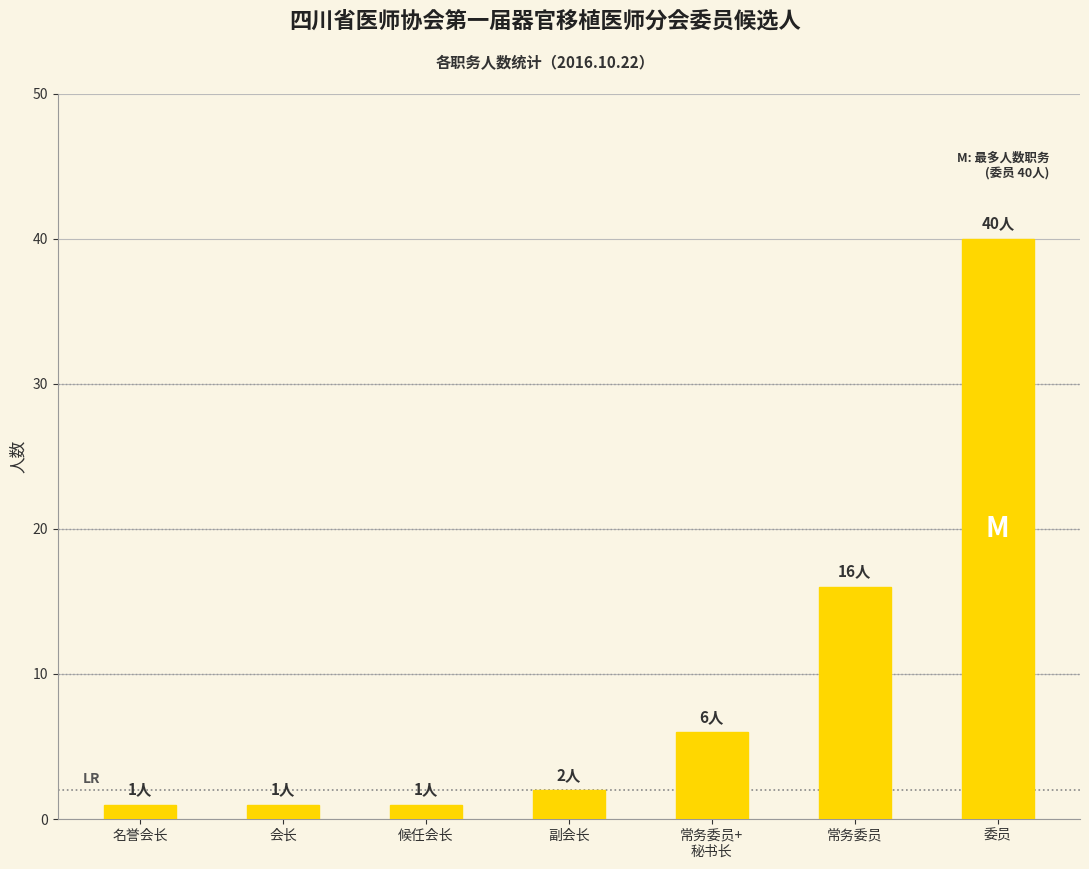

Approximately how many times larger is the value at 会长 compared to 候任会长?

1.0